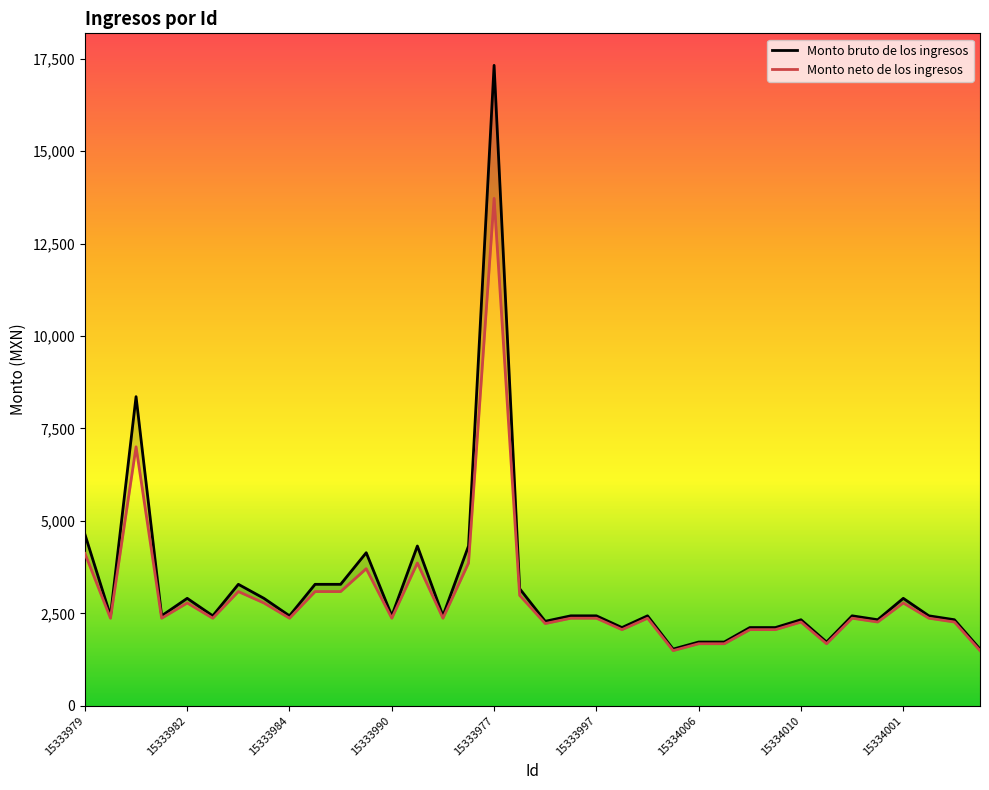

In Monto neto de los ingresos, how many points are lower than both neighbors (excluding endpoints)?

11